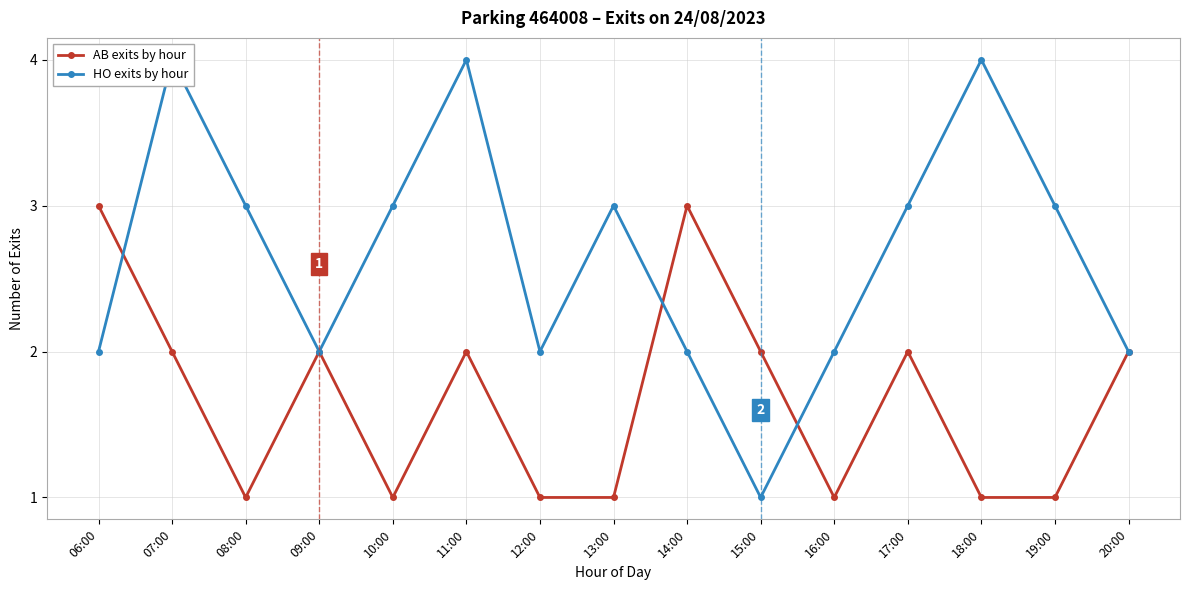

How many lines are shown in the chart?

2